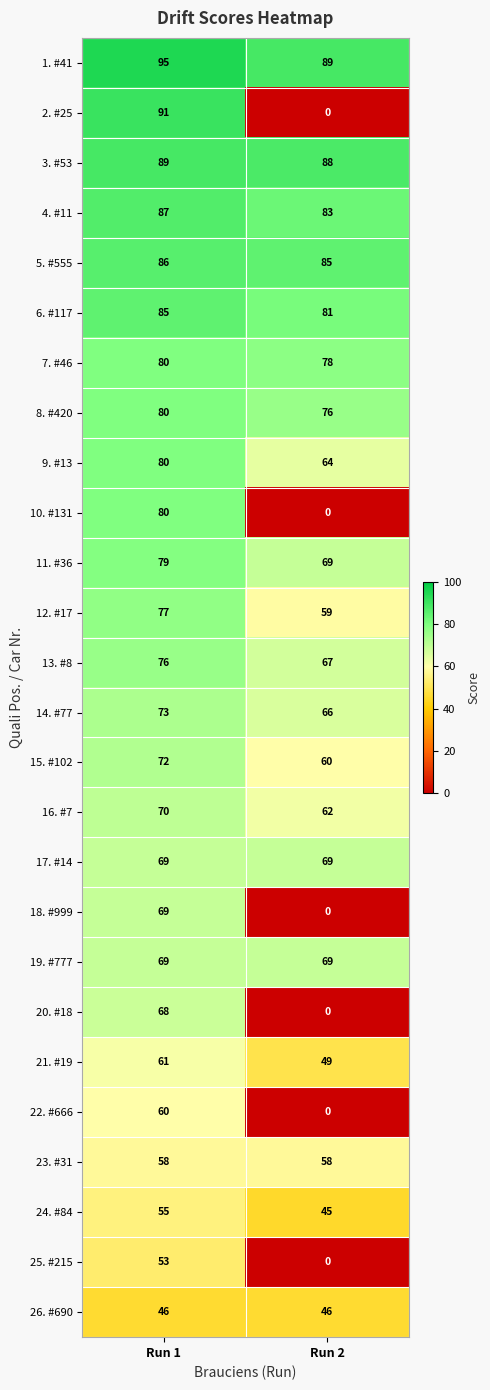

Which series has the largest range (max minus min)?

2. #25